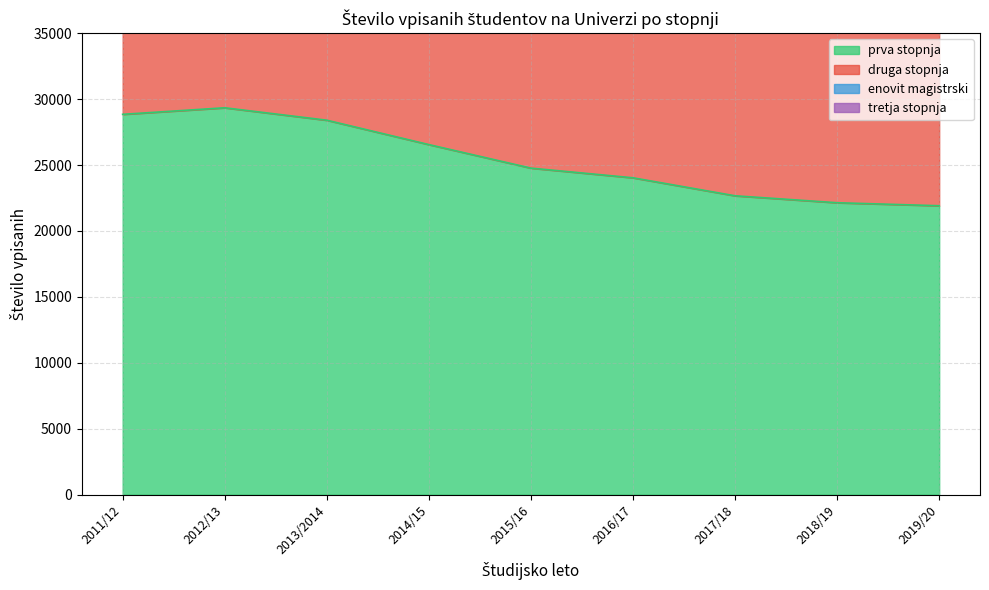

Which series changed the most between 2011/12 and 2012/13?

druga stopnja